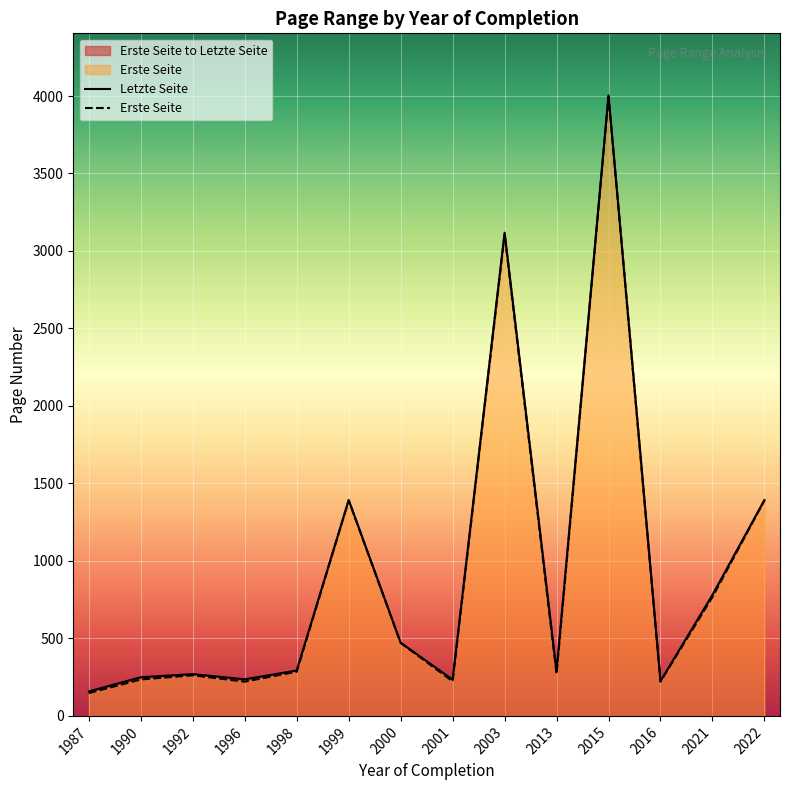

What is the value of the Letzte Seite point at the 2nd from the left?

236